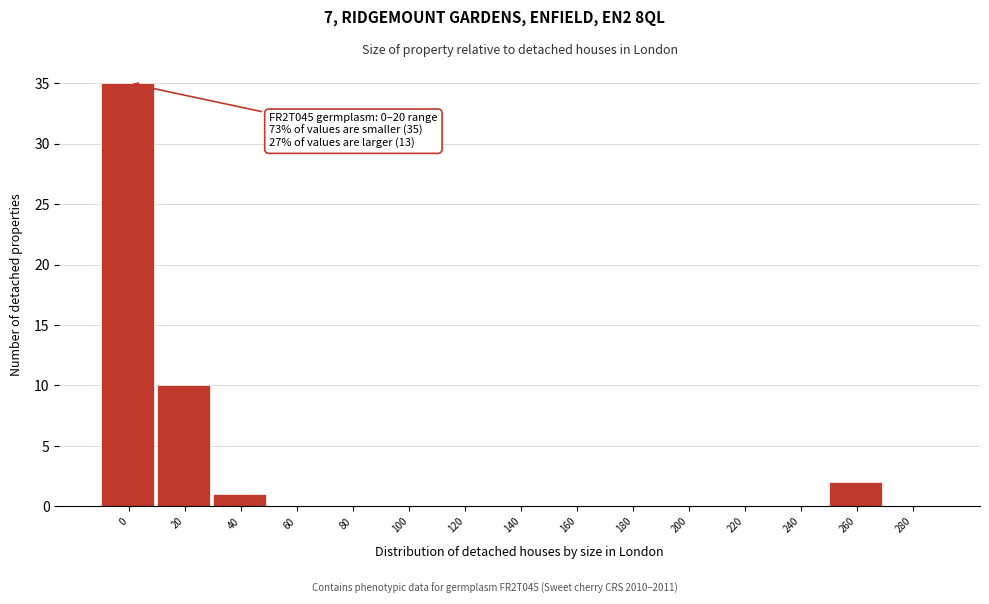

Reading left to right, extract all data points from this chart.

0=35	20=10	40=1	60=0	80=0	100=0	120=0	140=0	160=0	180=0	200=0	220=0	240=0	260=2	280=0